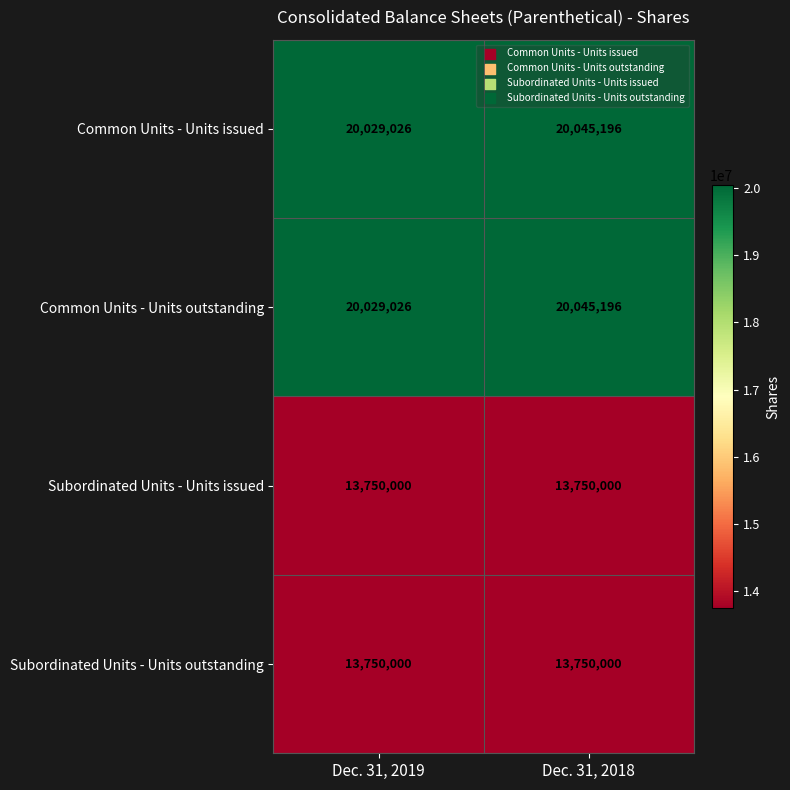

What is the average value of the Subordinated Units - Units issued series?

13750000